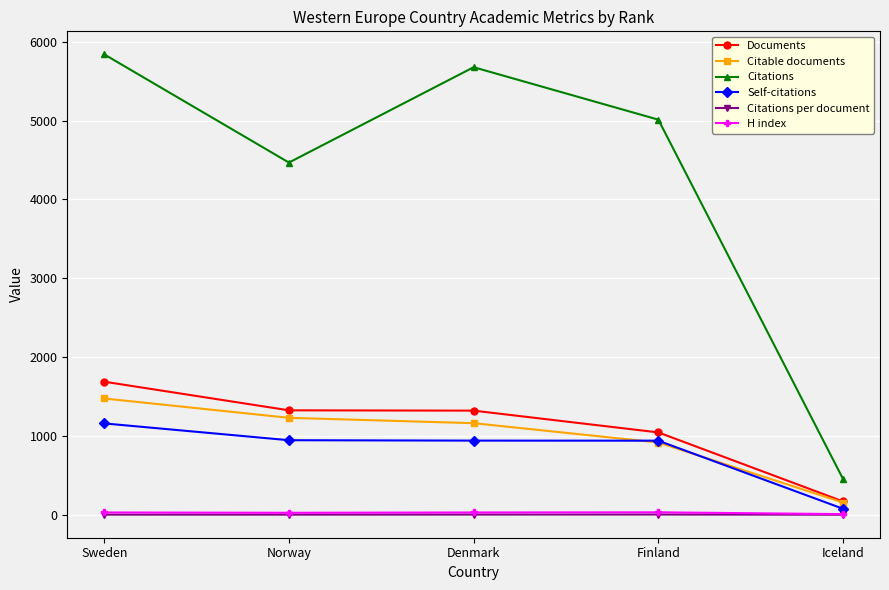

What is the sum of the Citations values at Denmark and Norway?

10143.0